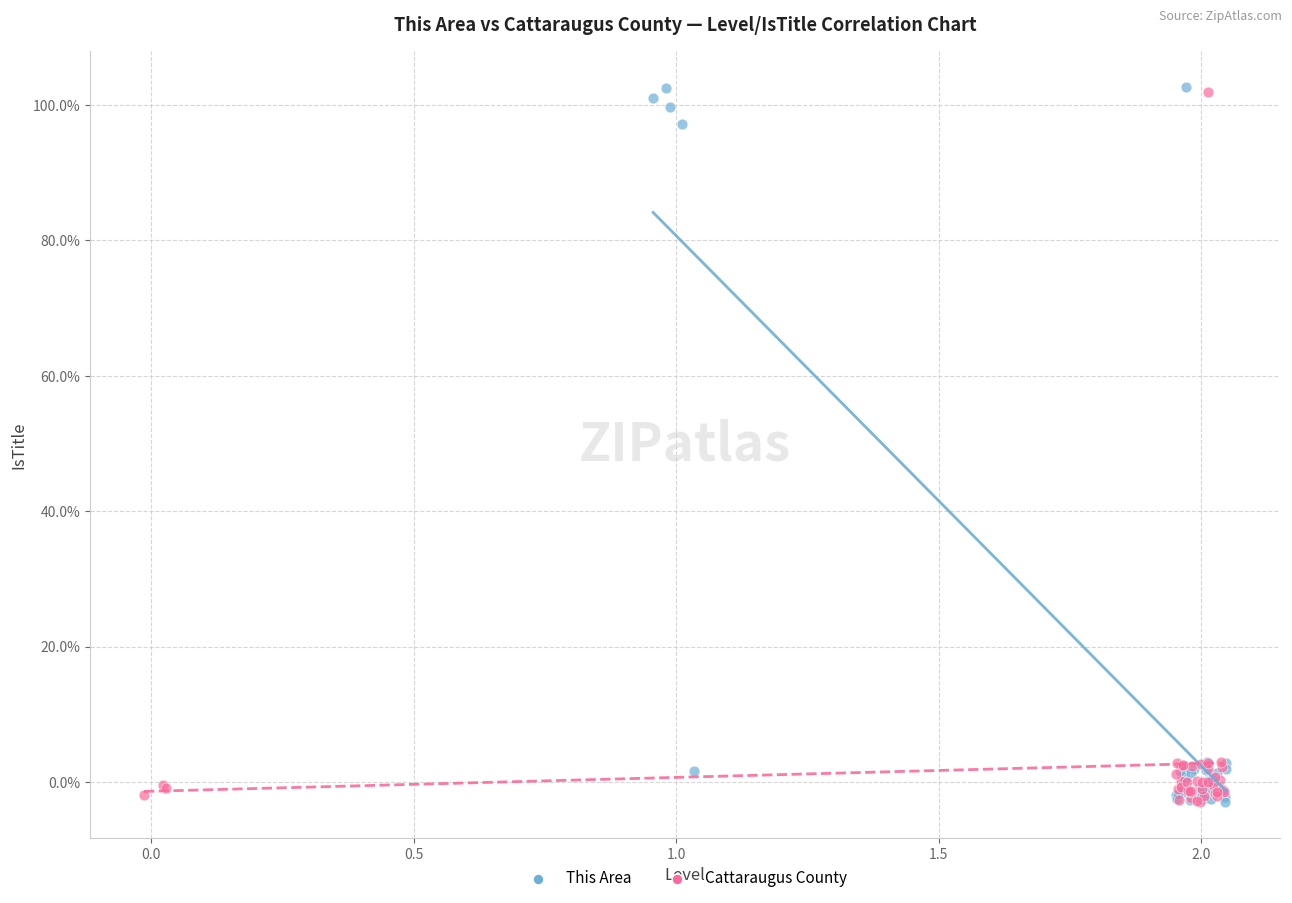

What are all the series names shown in the legend?

This Area, Cattaraugus County